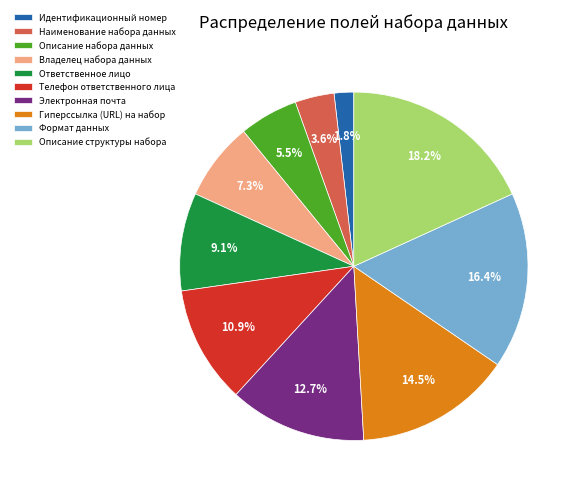

To the nearest percent, what is the difference between the Описание набора данных and Описание структуры набора slice percentages?

13%